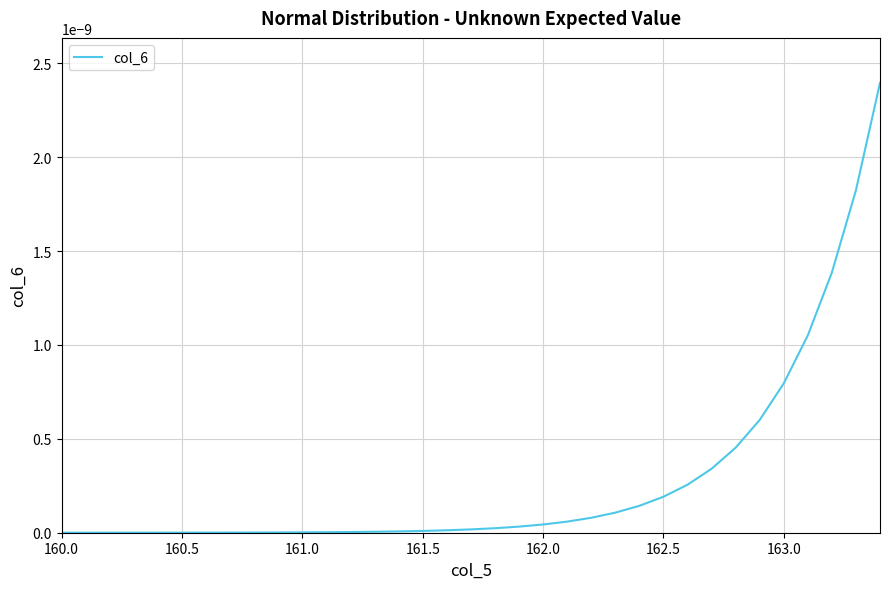

Does the chart have visible grid lines?

Yes